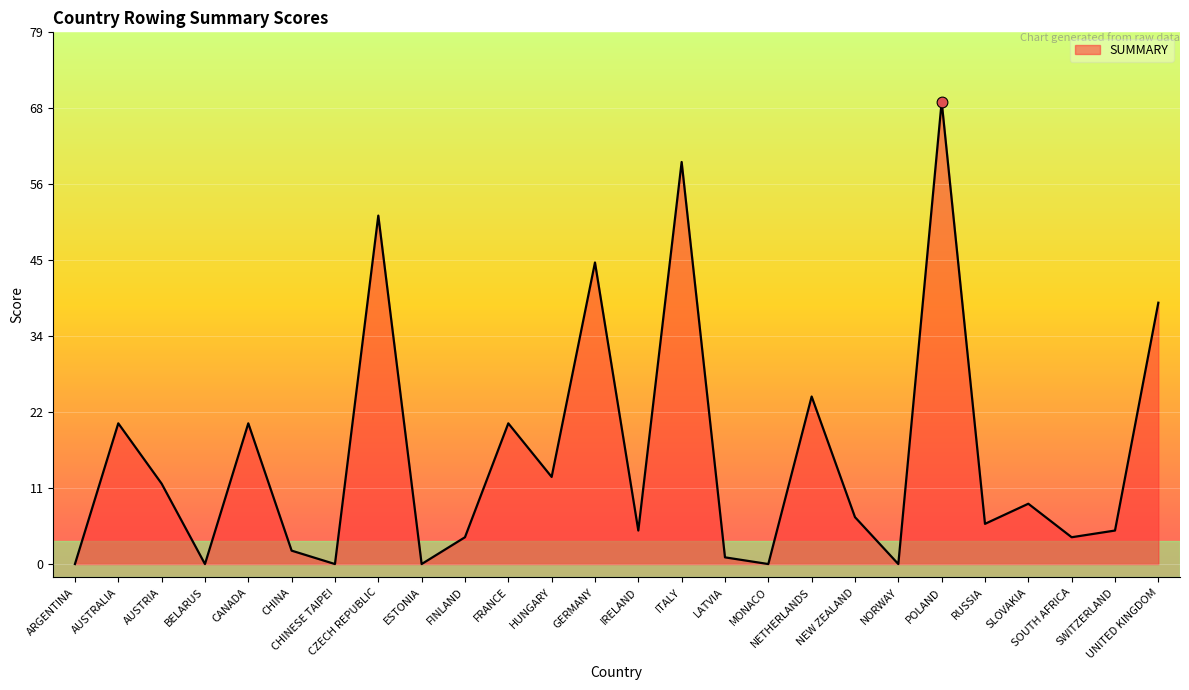

Between UNITED KINGDOM and SOUTH AFRICA, which is larger?

UNITED KINGDOM